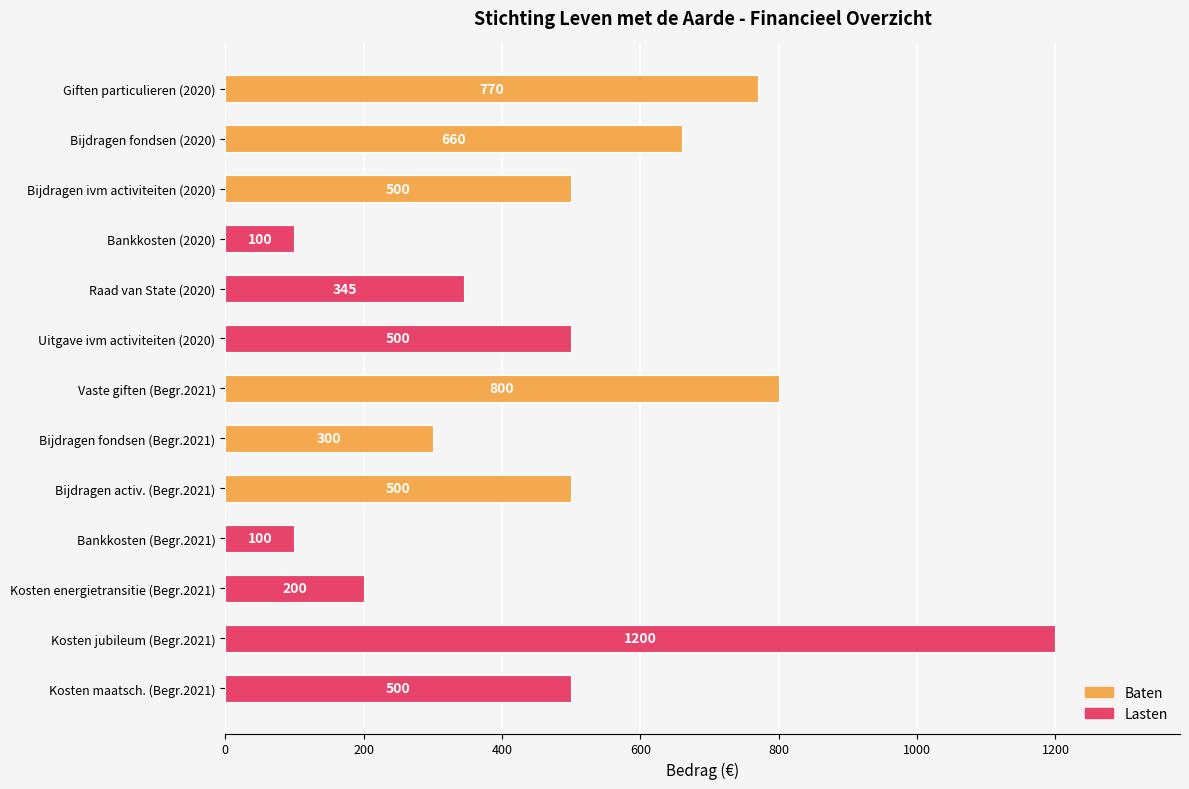

What is the change in value from Bankkosten (2020) to Vaste giften (Begr.2021)?

+700